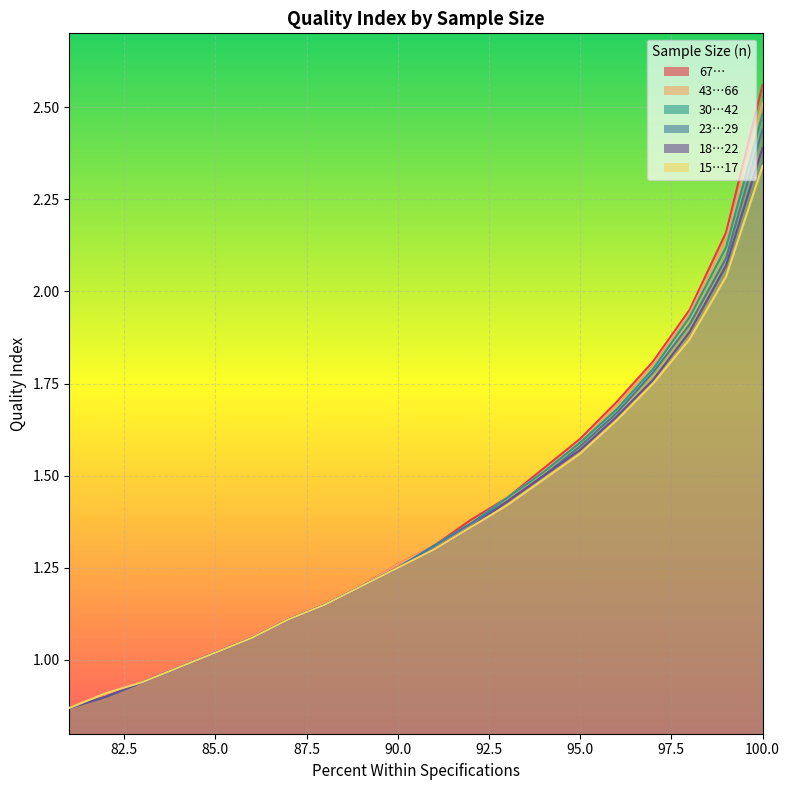

List the labels in order of 30…42 value, smallest first.

81, 82, 83, 84, 85, 86, 87, 88, 89, 90, 91, 92, 93, 94, 95, 96, 97, 98, 99, 100